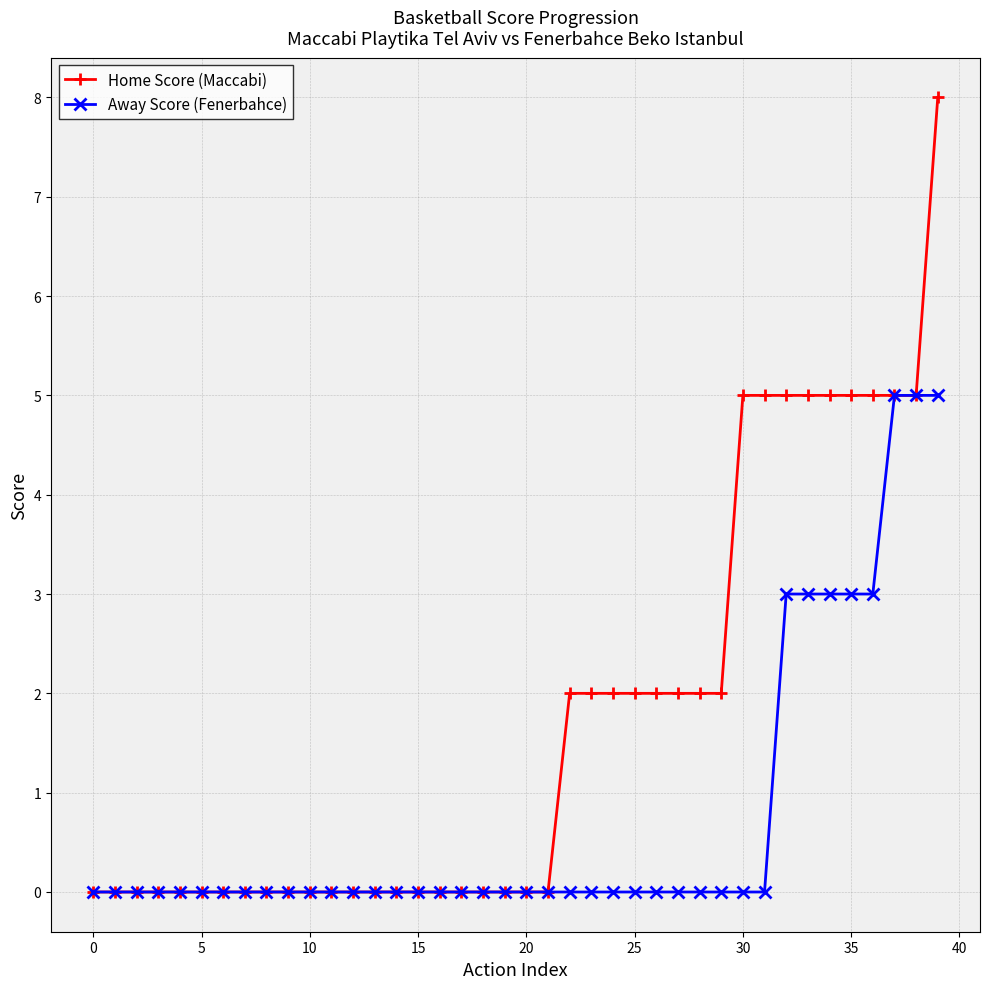

What is the sum of all Away Score (Fenerbahce) values?

30